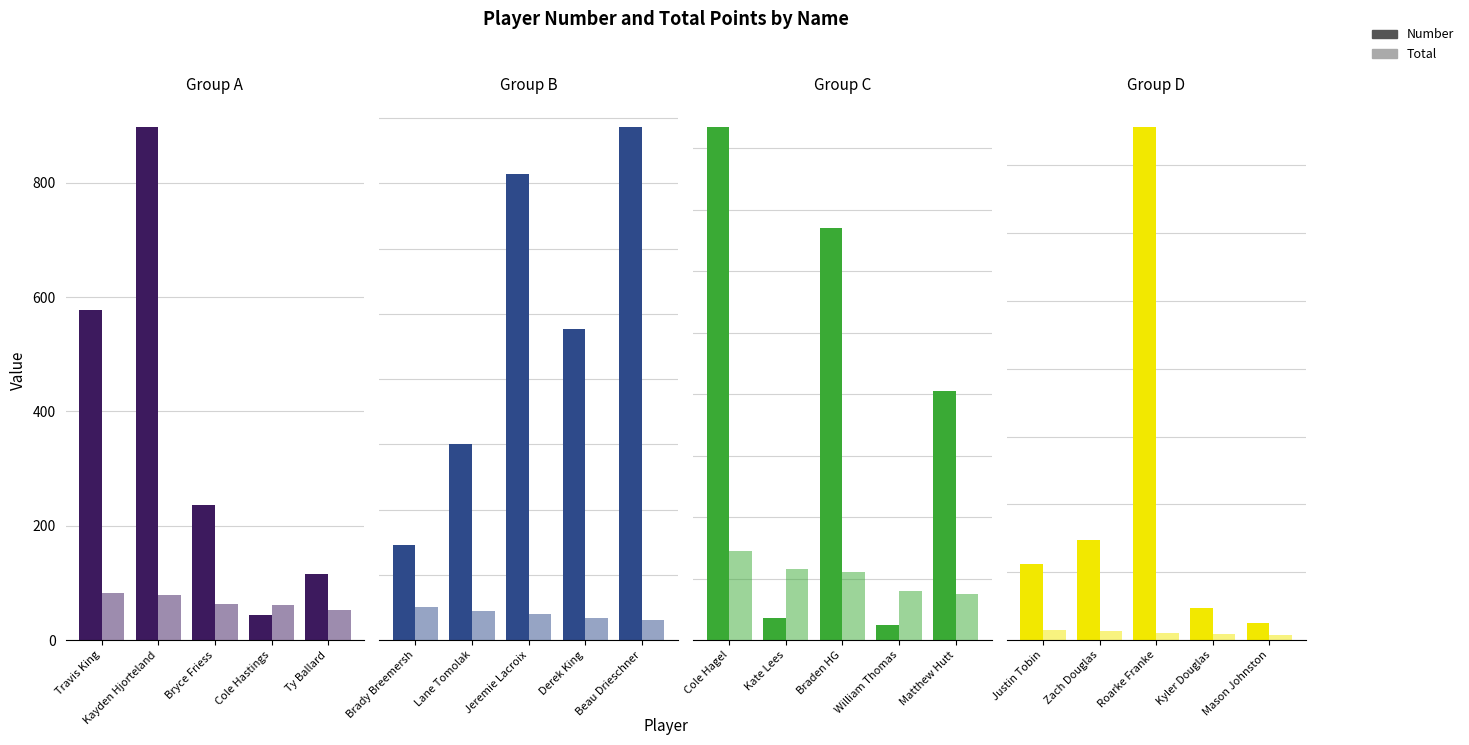

How many bars are there in each group?

2